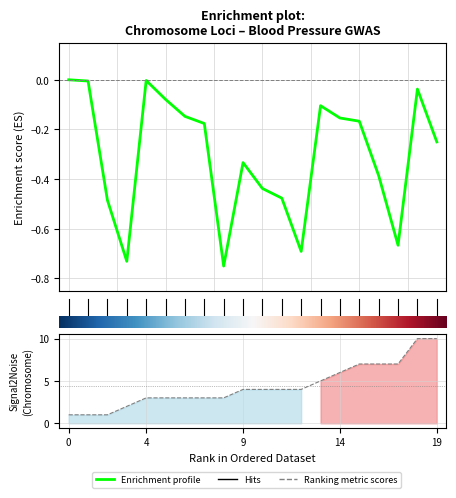

Reading left to right, list all the values displayed in this chart.

Chromosome: CASZ1=1.0	MTHFR-NPPB=1.0	ST7L-CAPZA1-MOV10=1.0	FIGN-GRB14=2.0	HRH1-ATG7=3.0	SLC4A7=3.0	ULK4=3.0	MAP4-CDC25A=3.0	MECOM=3.0	FGF5=4.0	SLC39A8=4.0	ENPEP=4.0	GUCY1A3-GUCY1B3=4.0	NPR3-C5orf23=5.0	CRIP3=6.0	IGFBP1-IGFBP3=7.0	CDK6=7.0	PRKAG2=7.0	CACNB2=10.0	c10orf107=10.0
Position (b37): CASZ1=-0.0	MTHFR-NPPB=-0.0	ST7L-CAPZA1-MOV10=-0.5	FIGN-GRB14=-0.7	HRH1-ATG7=-0.0	SLC4A7=-0.1	ULK4=-0.1	MAP4-CDC25A=-0.2	MECOM=-0.8	FGF5=-0.3	SLC39A8=-0.4	ENPEP=-0.5	GUCY1A3-GUCY1B3=-0.7	NPR3-C5orf23=-0.1	CRIP3=-0.2	IGFBP1-IGFBP3=-0.2	CDK6=-0.4	PRKAG2=-0.7	CACNB2=-0.0	c10orf107=-0.2